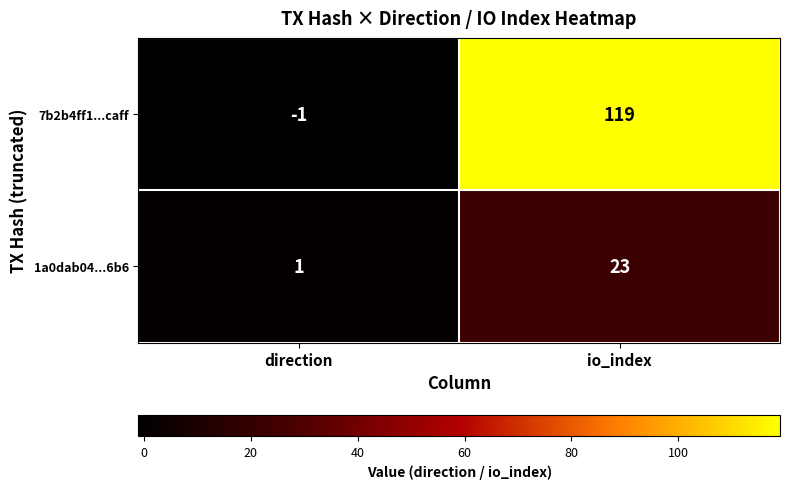

Rank the series by their average value, from lowest to highest.

1a0dab04...6b6, 7b2b4ff1...caff